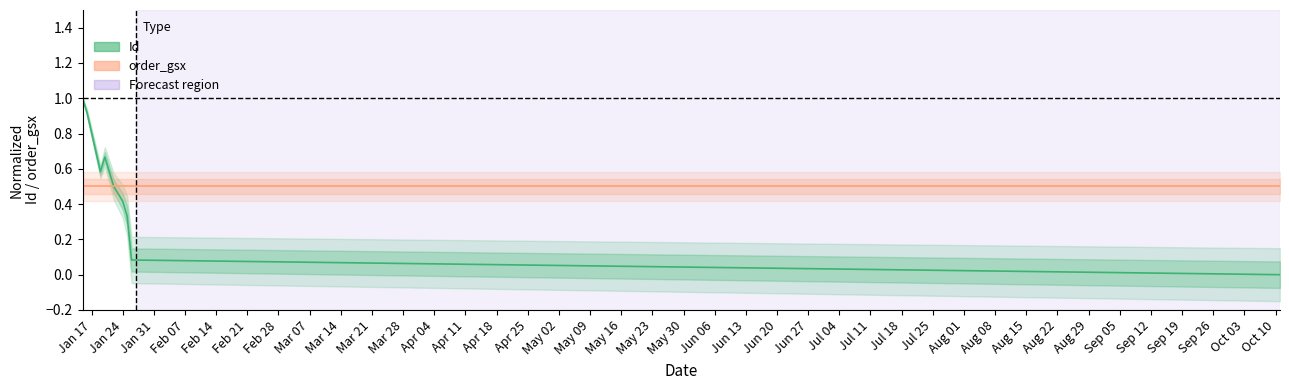

The value of Id at Jan 17 is 0.4. True or false?

False